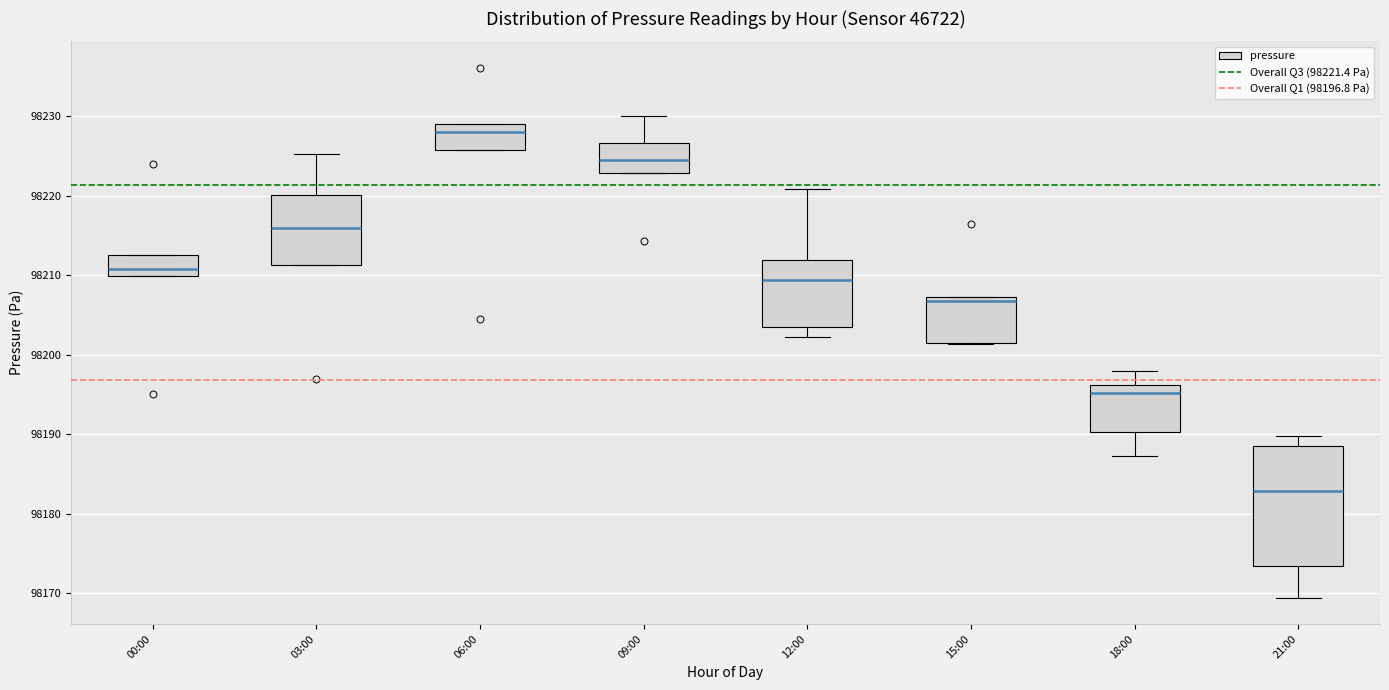

Where is the upper edge of the box for 03:00 on the y-axis? The values are not printed on the chart, so give them approximately, as read against the axis.

98220